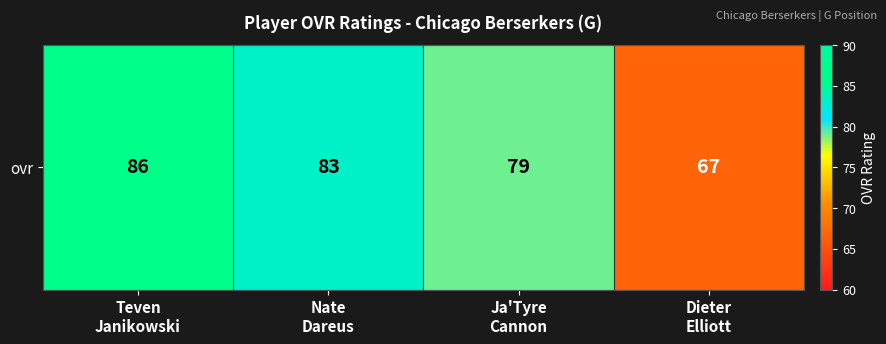

At which label is the value closest to 76?

Ja'Tyre
Cannon